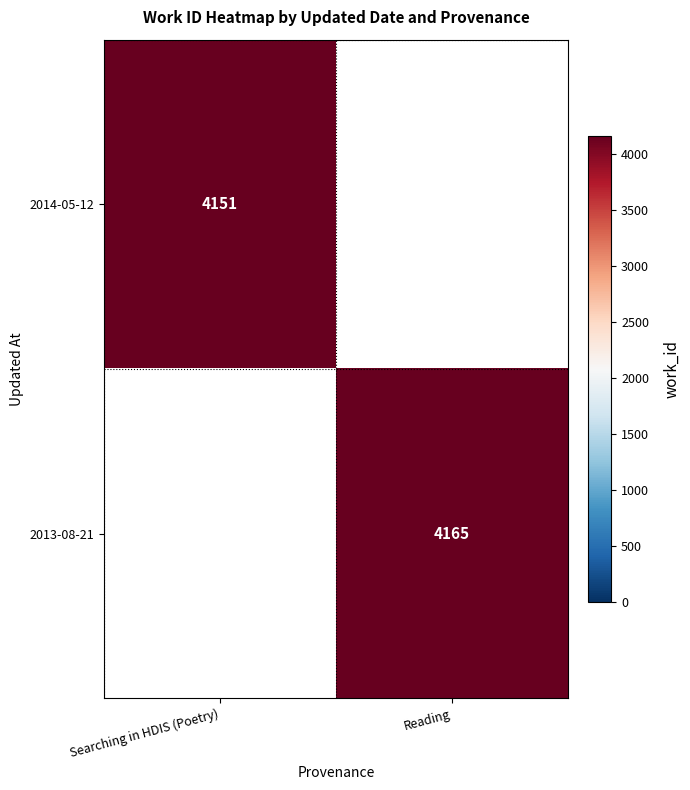

How many series are shown in this chart?

2